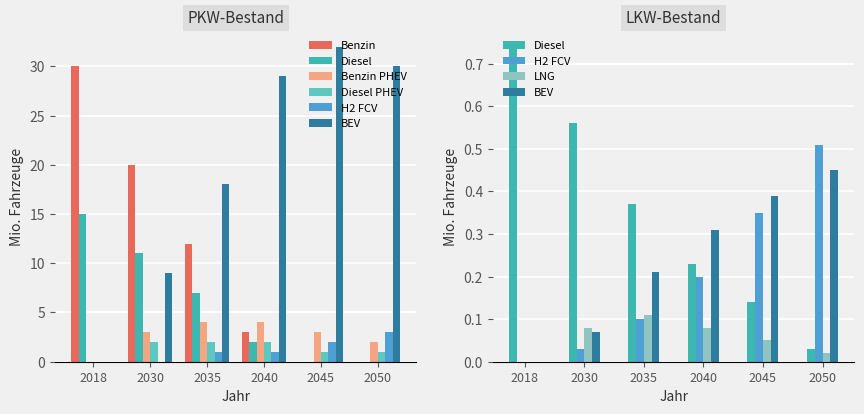

Which series changed the most between 2040 and 2050?

Benzin